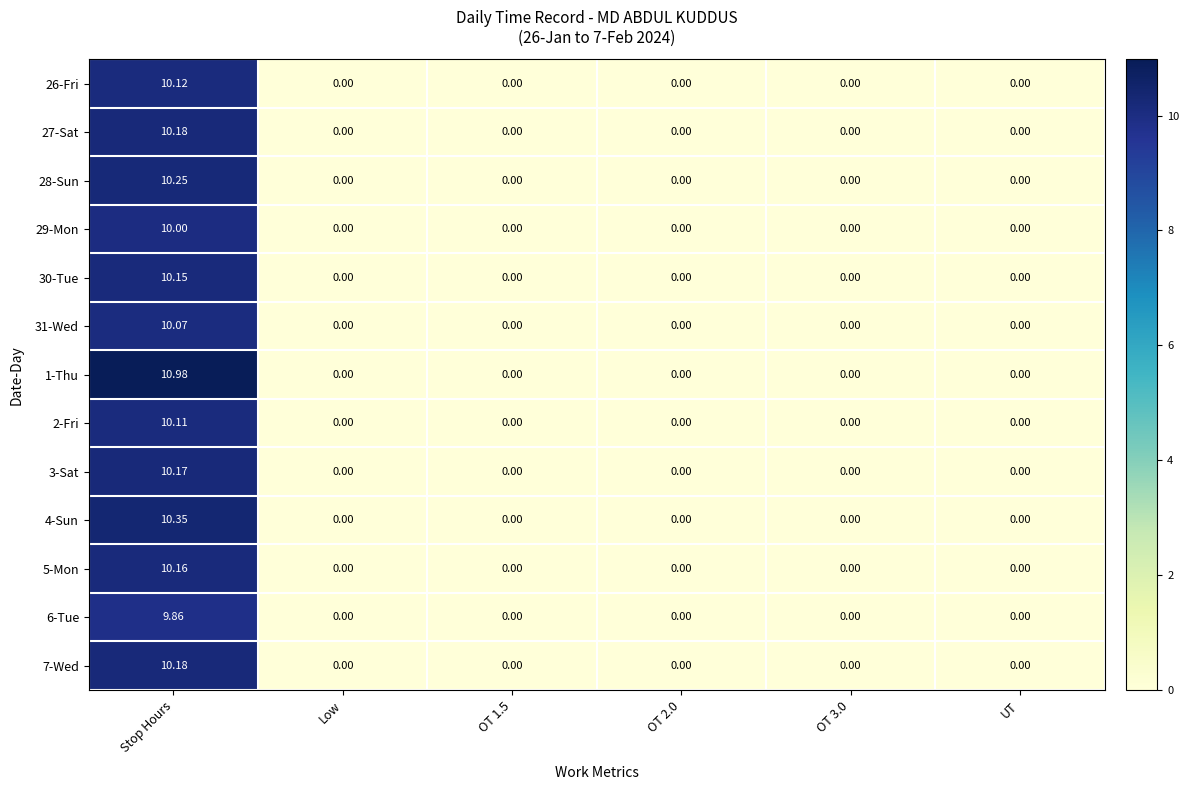

Which category has the highest value across all series?

Stop Hours